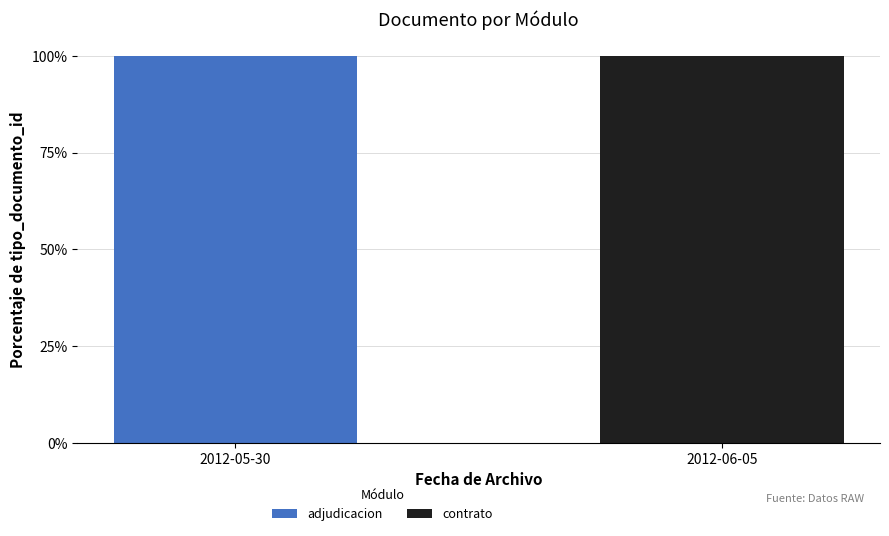

What is the sum of the adjudicacion values at 2012-05-30 and 2012-06-05?

100